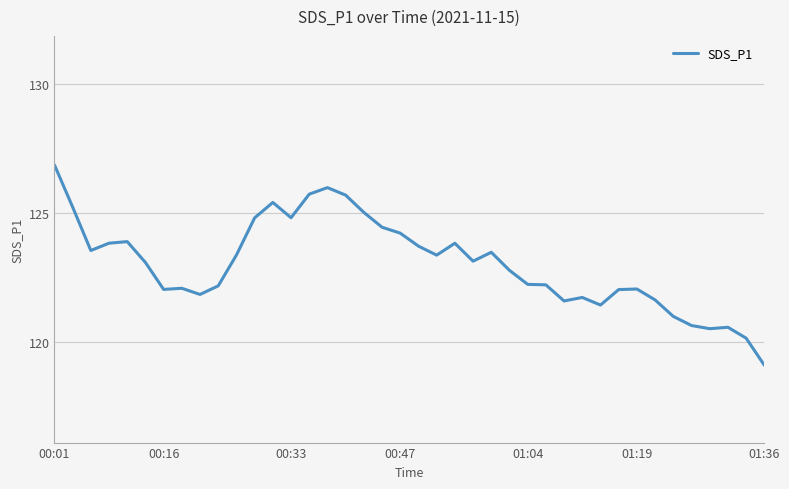

How many categories are shown in the chart?

40